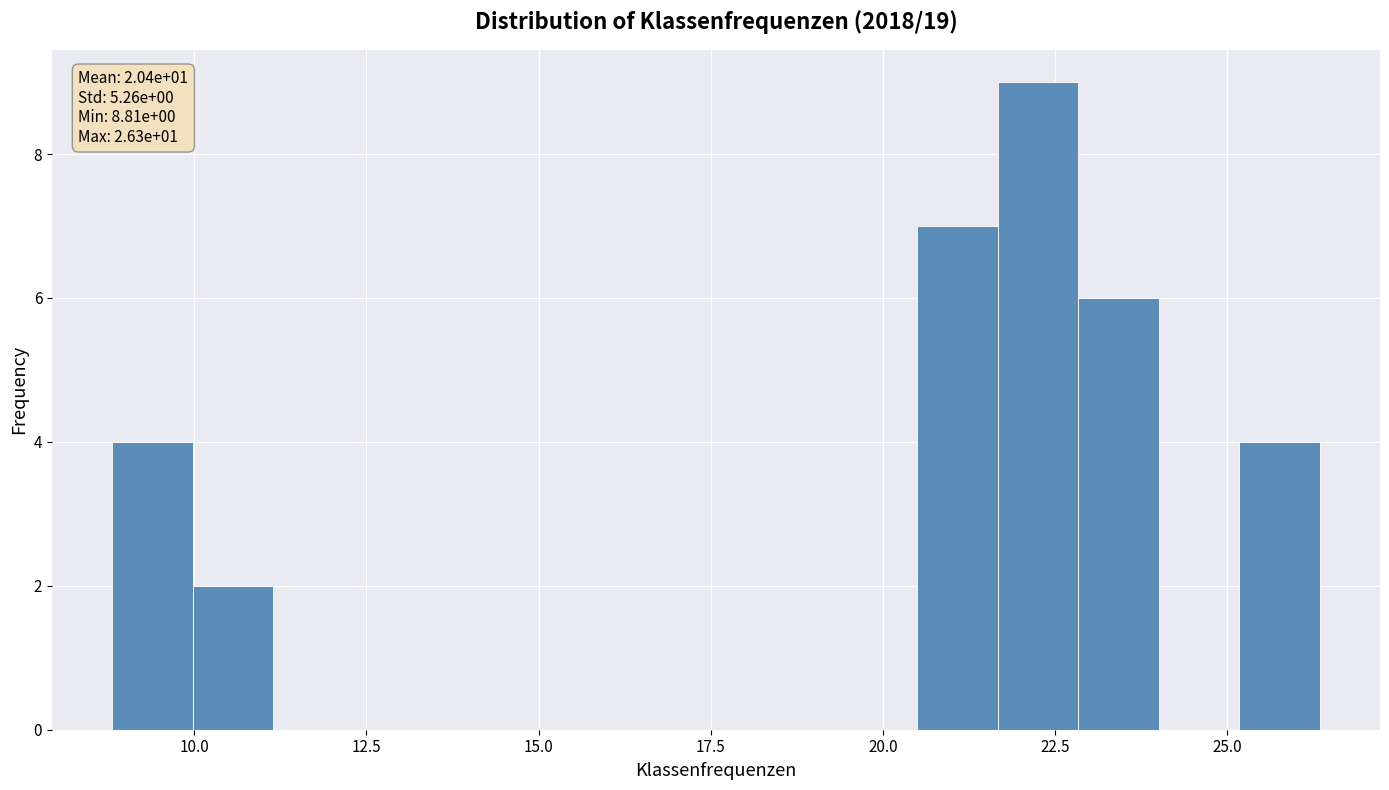

Read against the x-axis, roughly where is the centre of the tallest bar?

22.0